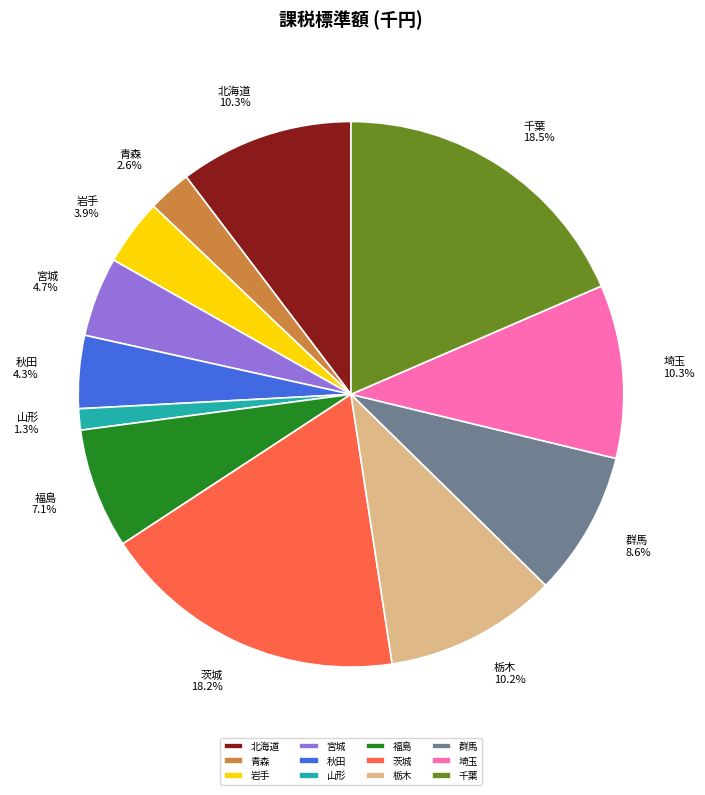

The 岩手 slice represents 4% of the pie. True or false?

True